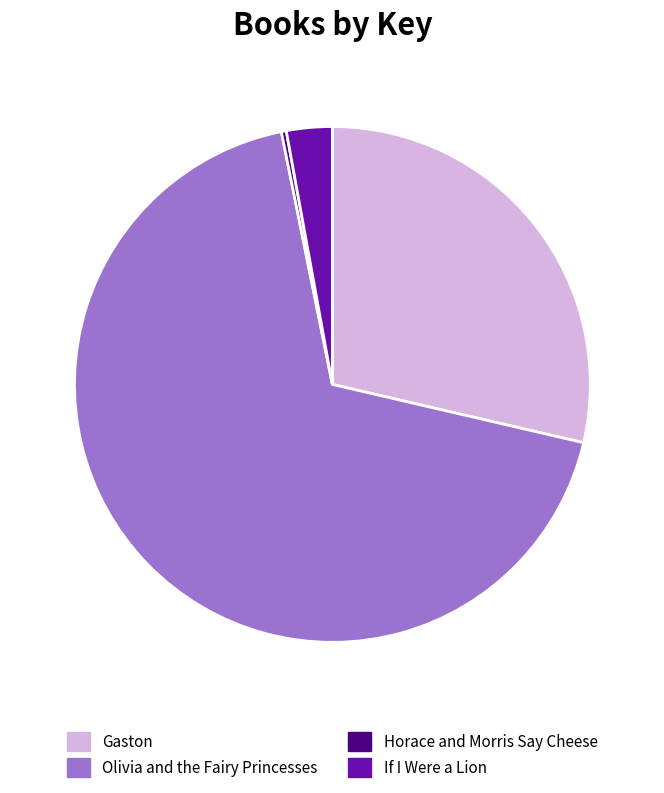

Which has a higher value, Horace and Morris Say Cheese or Olivia and the Fairy Princesses?

Olivia and the Fairy Princesses